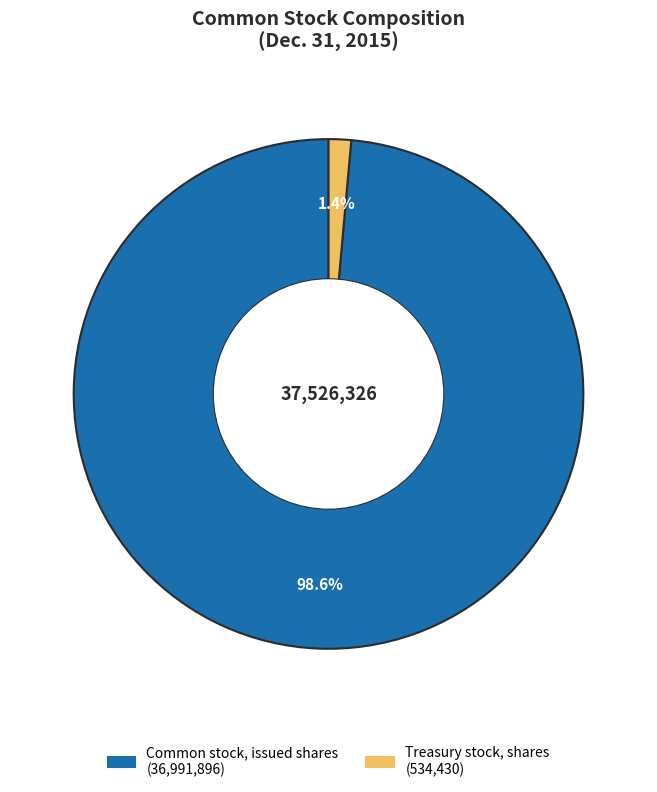

Rank the categories by value from highest to lowest.

Common stock, issued shares, Treasury stock, shares